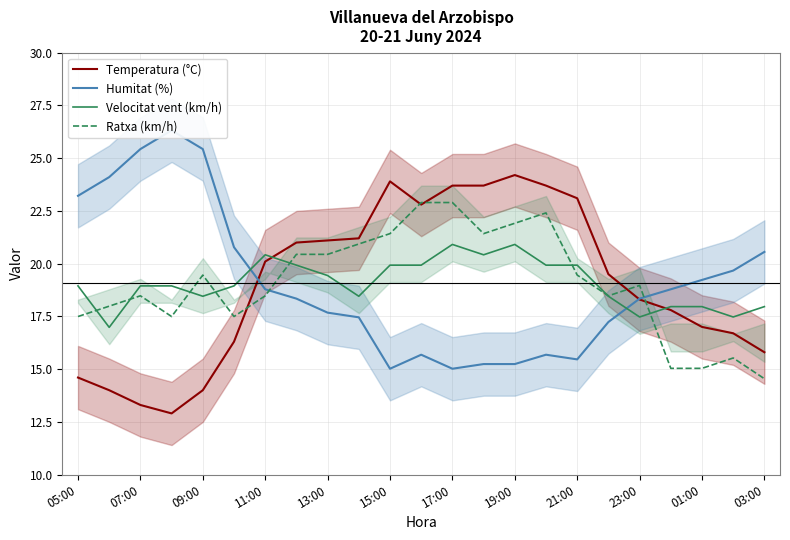

Does the chart have visible grid lines?

Yes